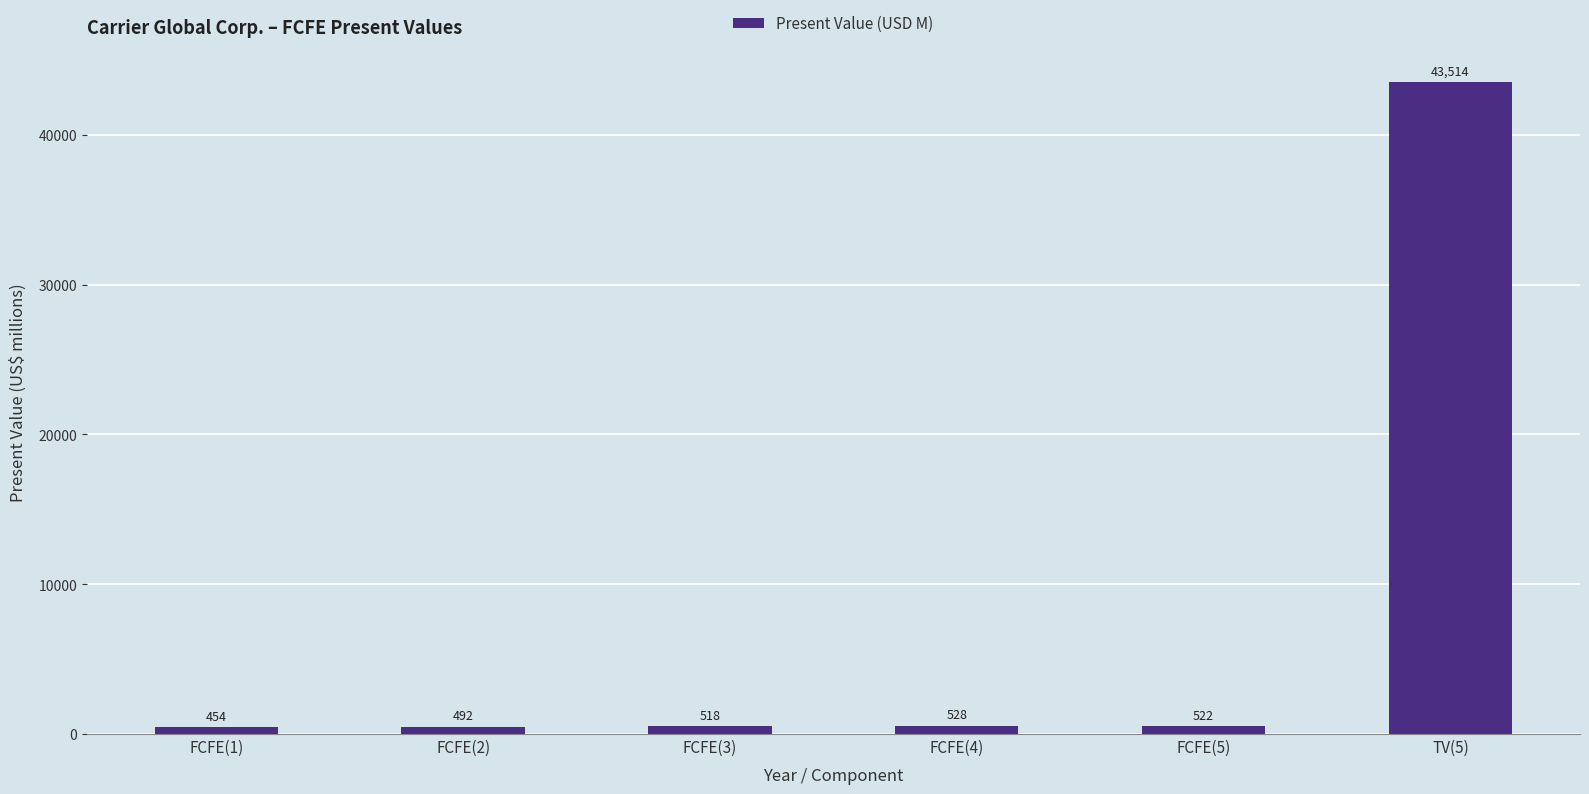

Reading right to left, list all the values displayed in this chart.

43514	522	528	518	492	454